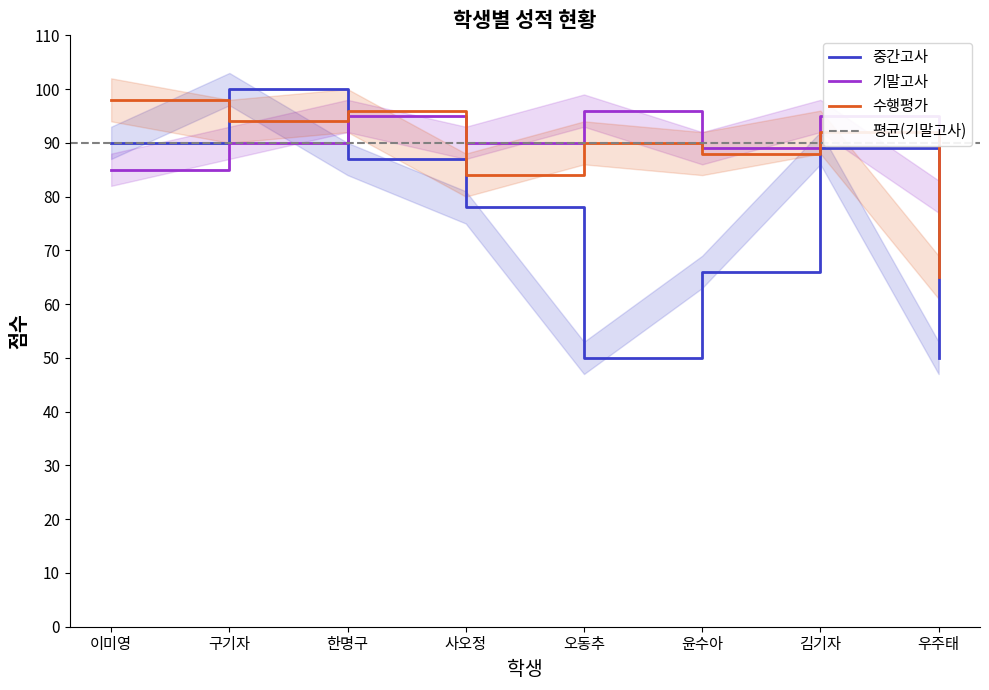

What position from the left is 한명구?

3